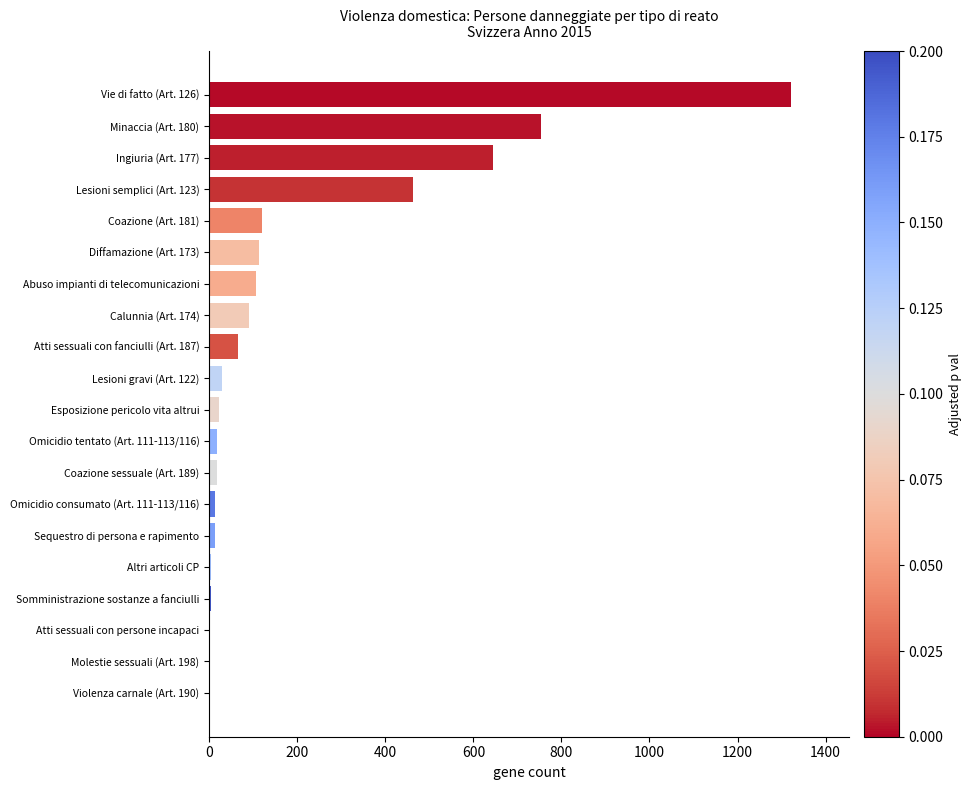

What is the sum of all values?

3802